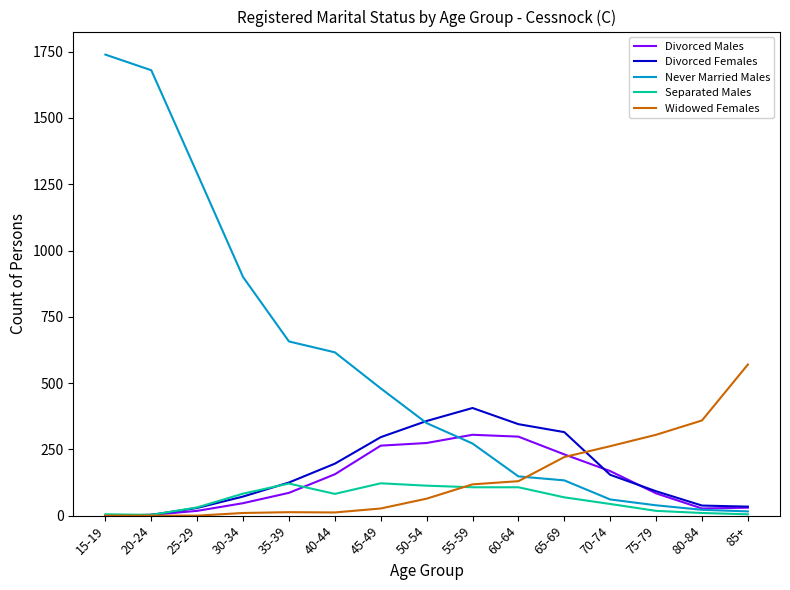

What is the sum of the Never Married Males values at 20-24 and 50-54?

2029